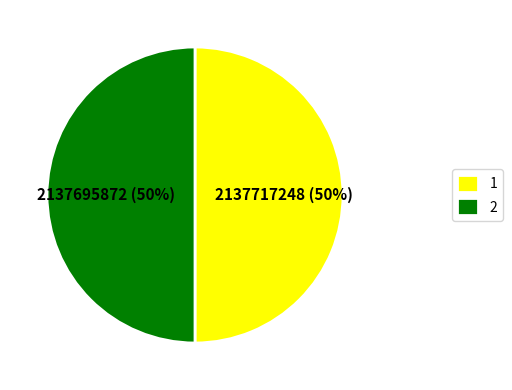

What is the ratio of the value at 2 to the value at 1?

1.0